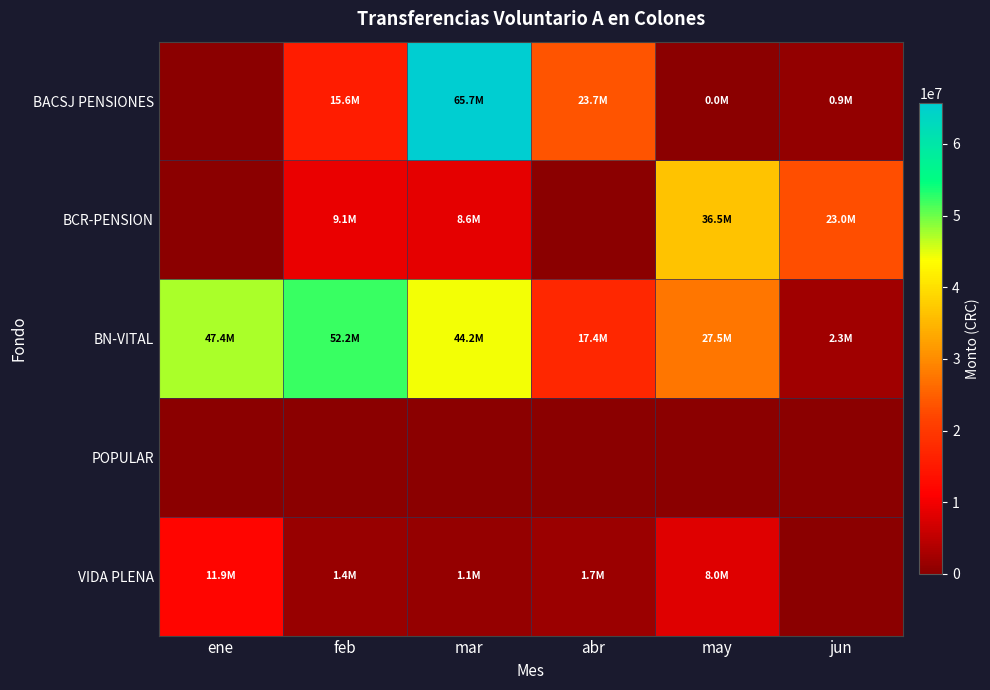

Which has a higher value, feb or may?

feb